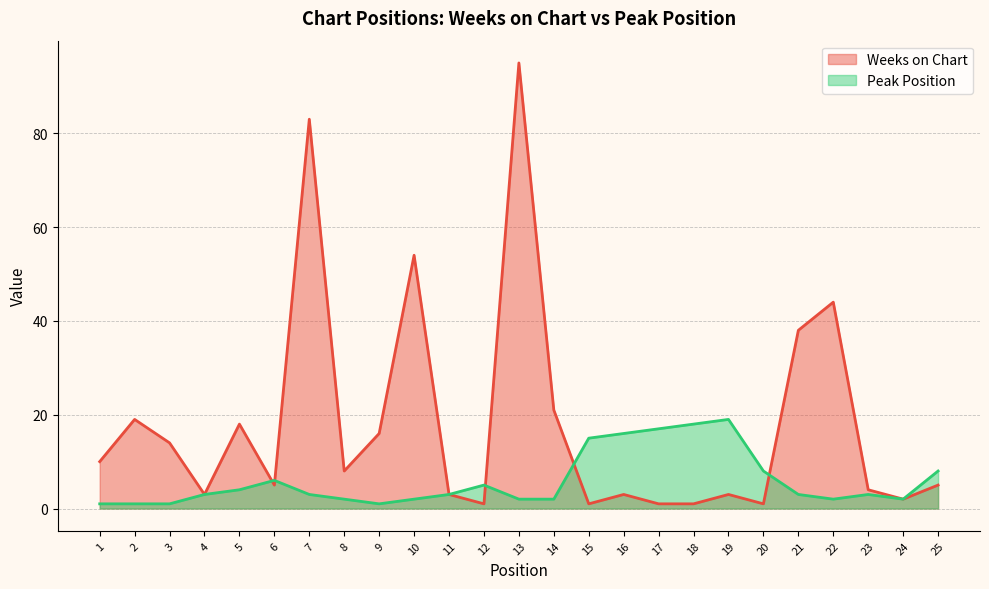

Between which two adjacent categories do Peak Position and Weeks on Chart first intersect?

5 and 6